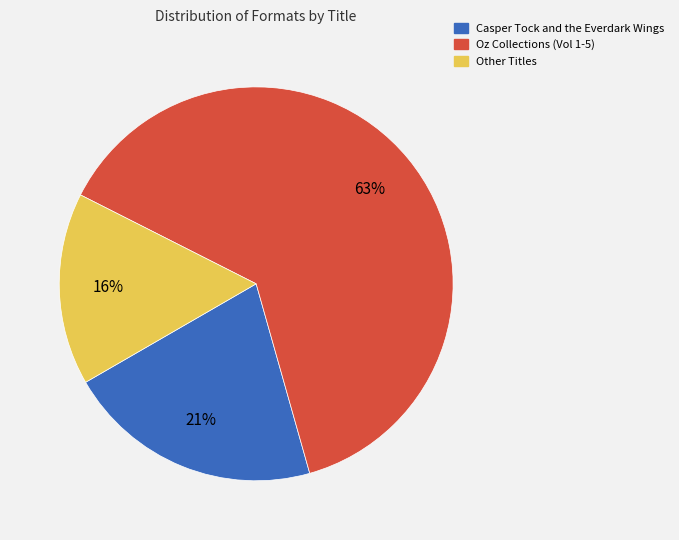

Which has a higher value, Other Titles or Oz Collections (Vol 1-5)?

Oz Collections (Vol 1-5)